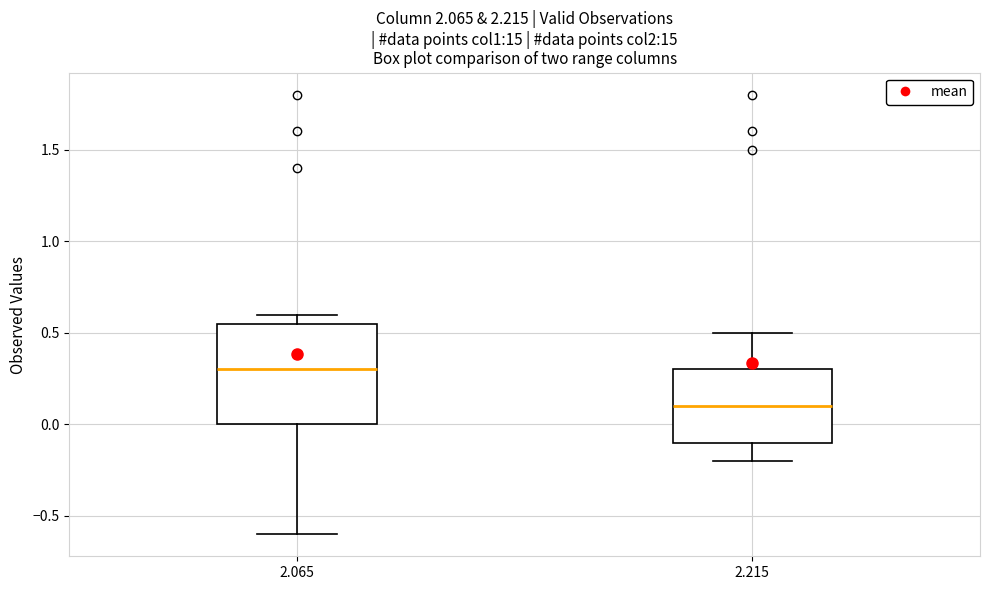

Which box's median line is the lowest?

2.215